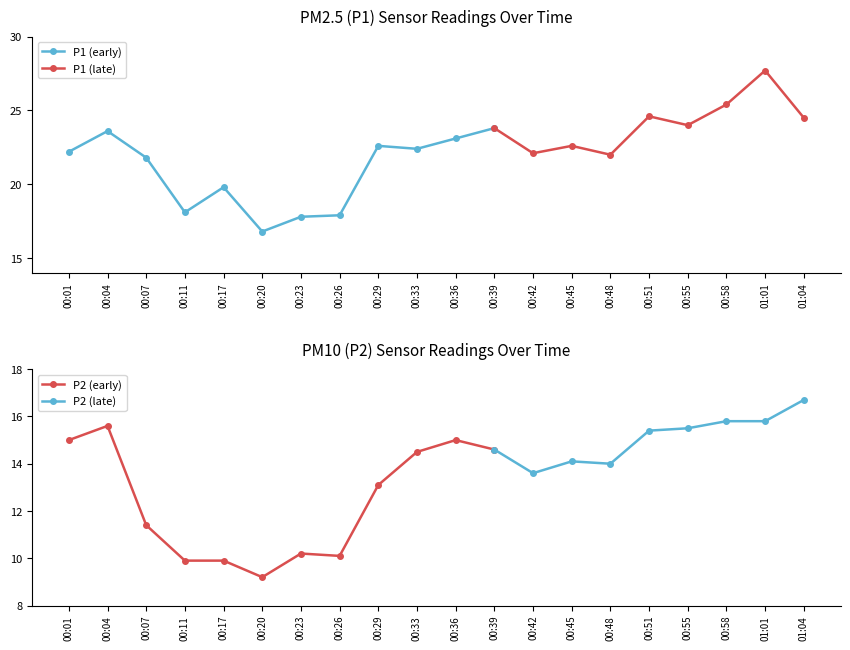

What is the value of the P2 point at the 11th from the left?

15.0